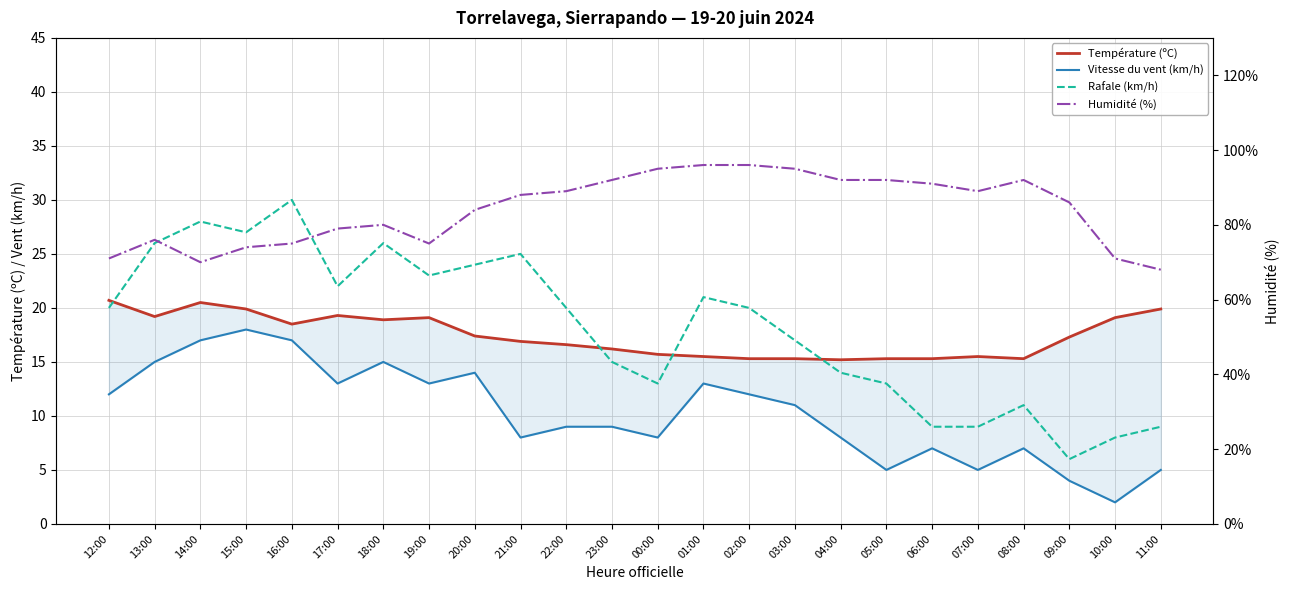

The Vitesse du vent (km/h) series shows 9.0 at 23:00. True or false?

True